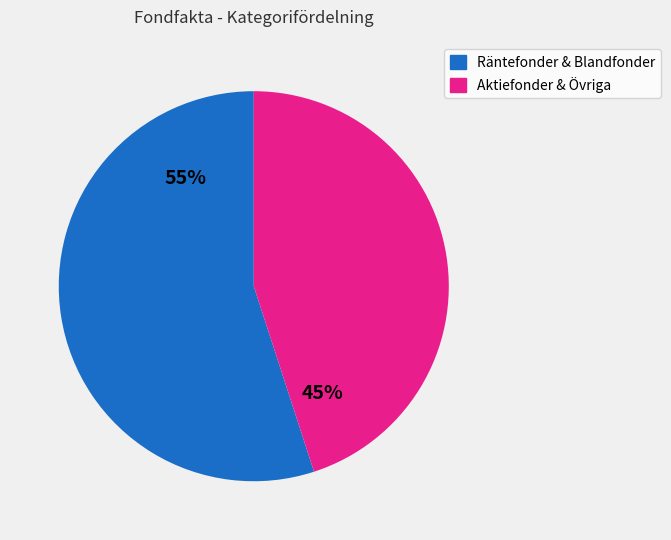

To the nearest percent, what is the average slice percentage?

50%